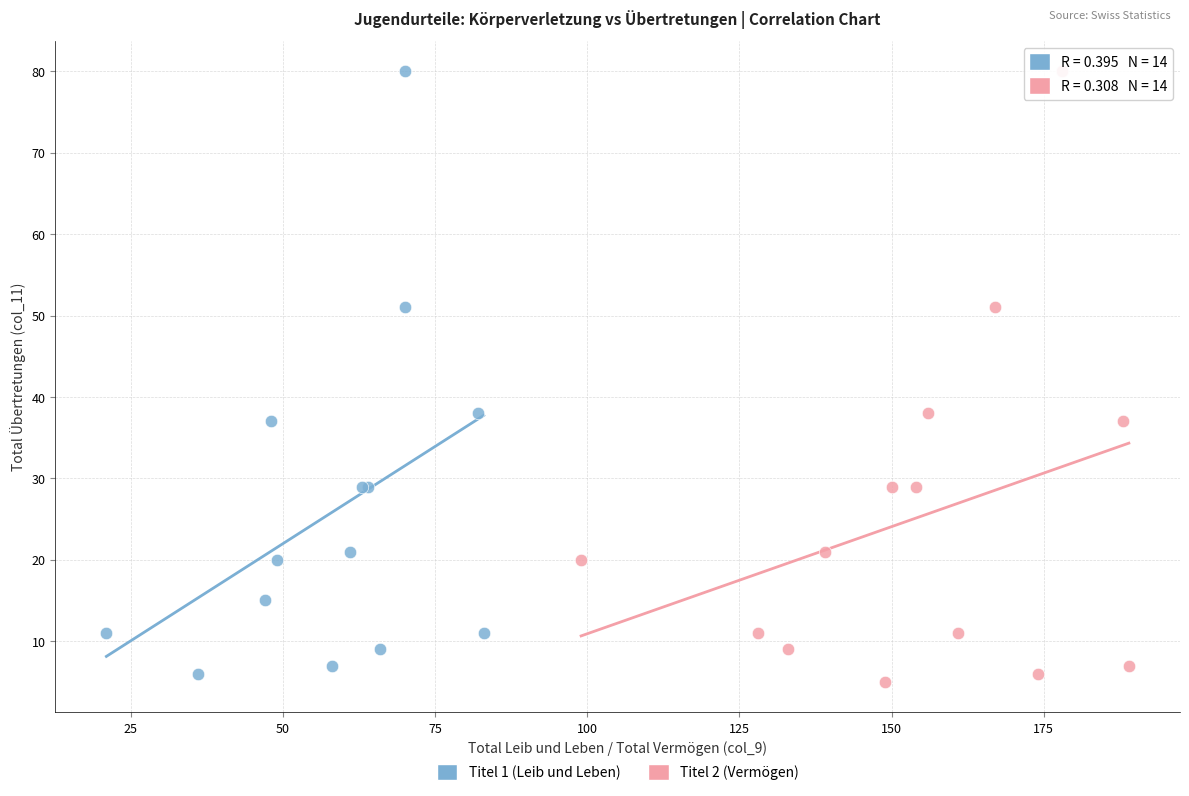

What are all the series names shown in the legend?

Titel 1 (Leib und Leben), Titel 2 (Vermögen)